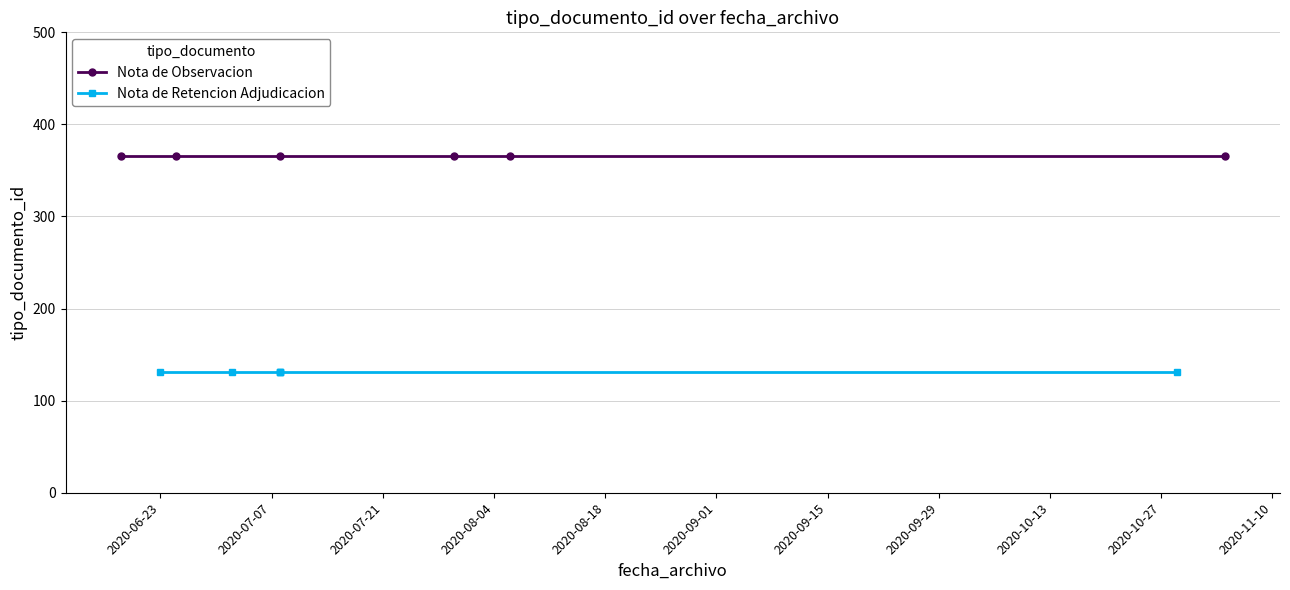

Does the chart display data point markers on the line(s)?

Yes